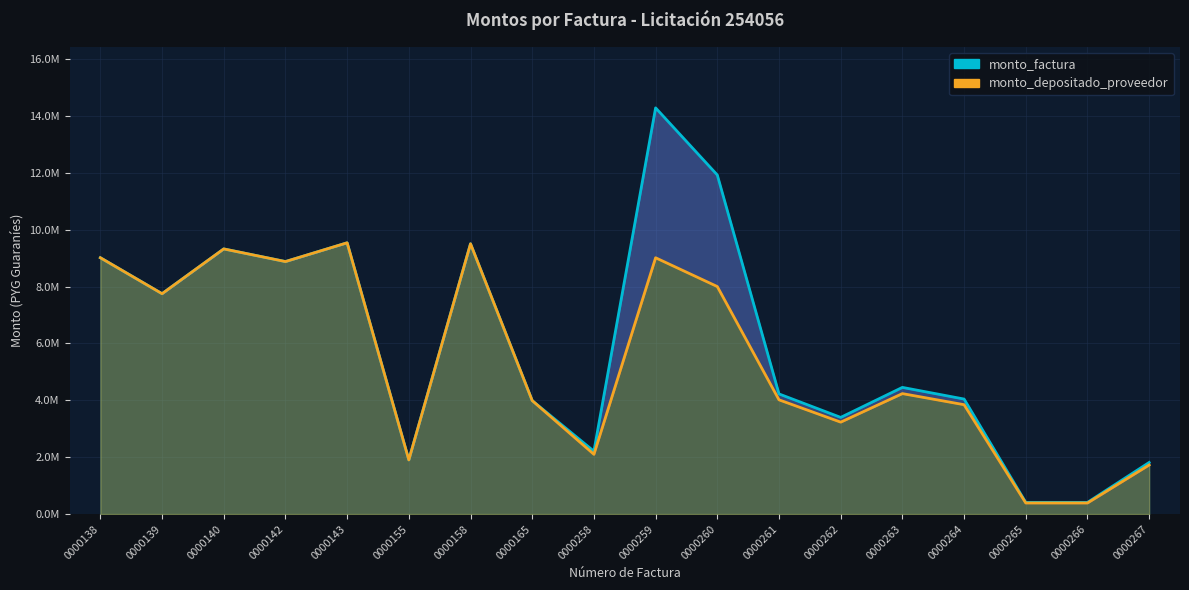

What is the value of the monto_depositado_proveedor point at the 17th from the left?

389902